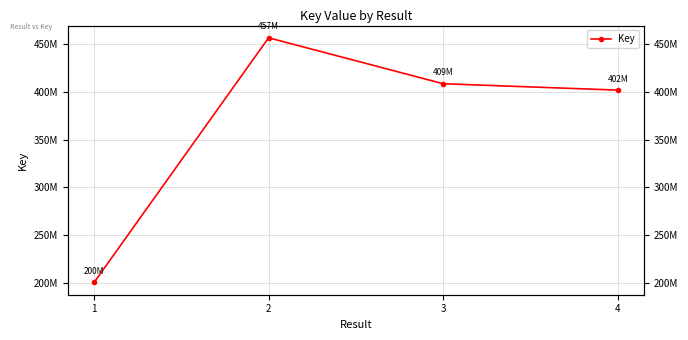

At which label is the value closest to 328577175?

4